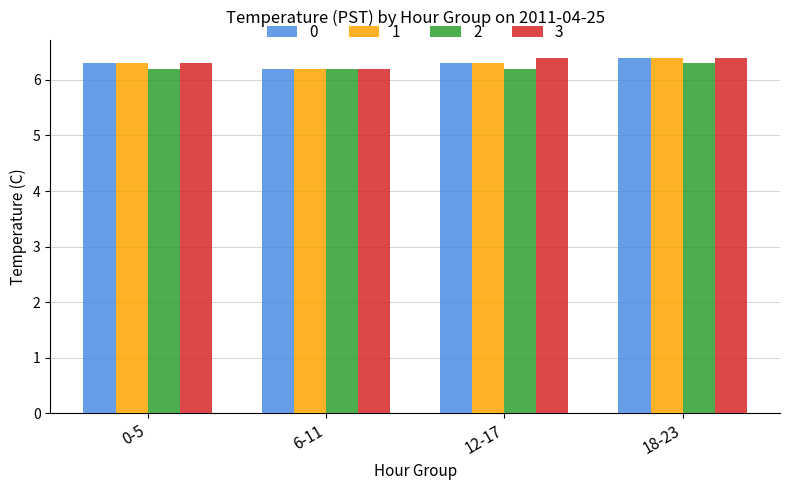

The 3 series shows 9.5 at 12-17. True or false?

False